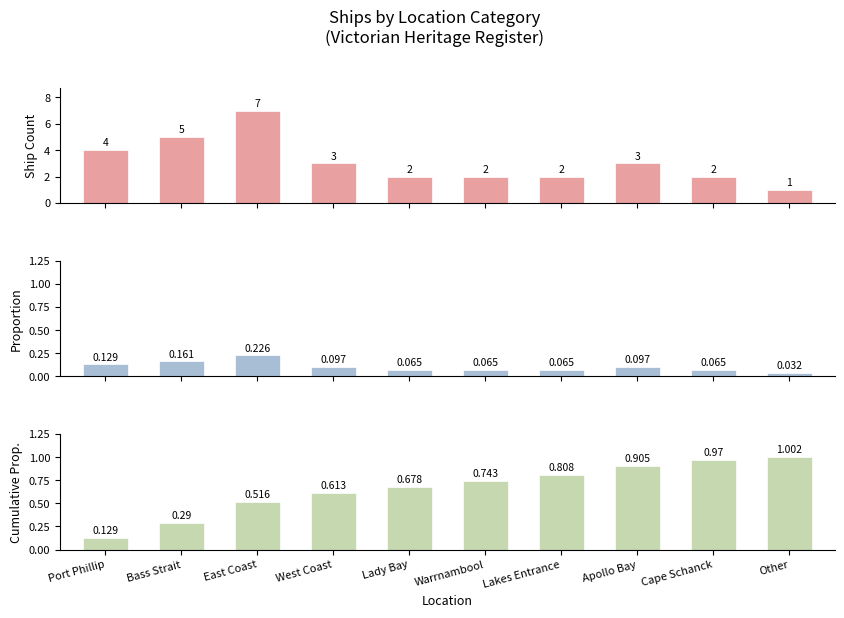

At which label does Proportion reach its minimum?

Other